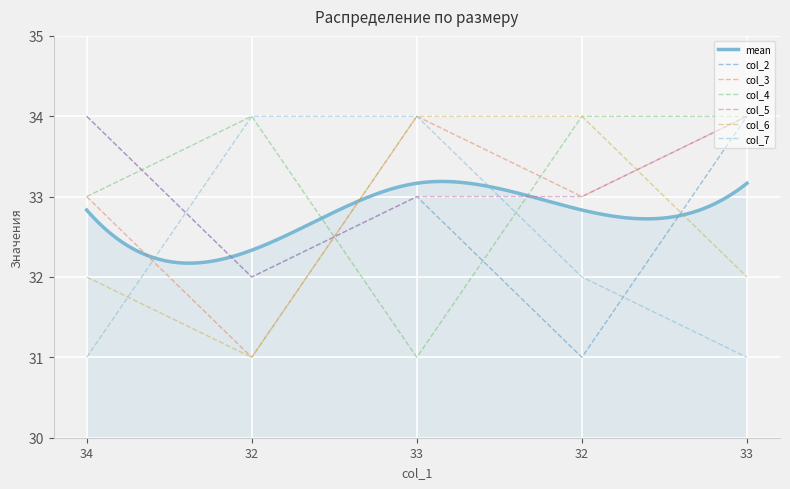

What is the label of the 2nd point from the right?

32